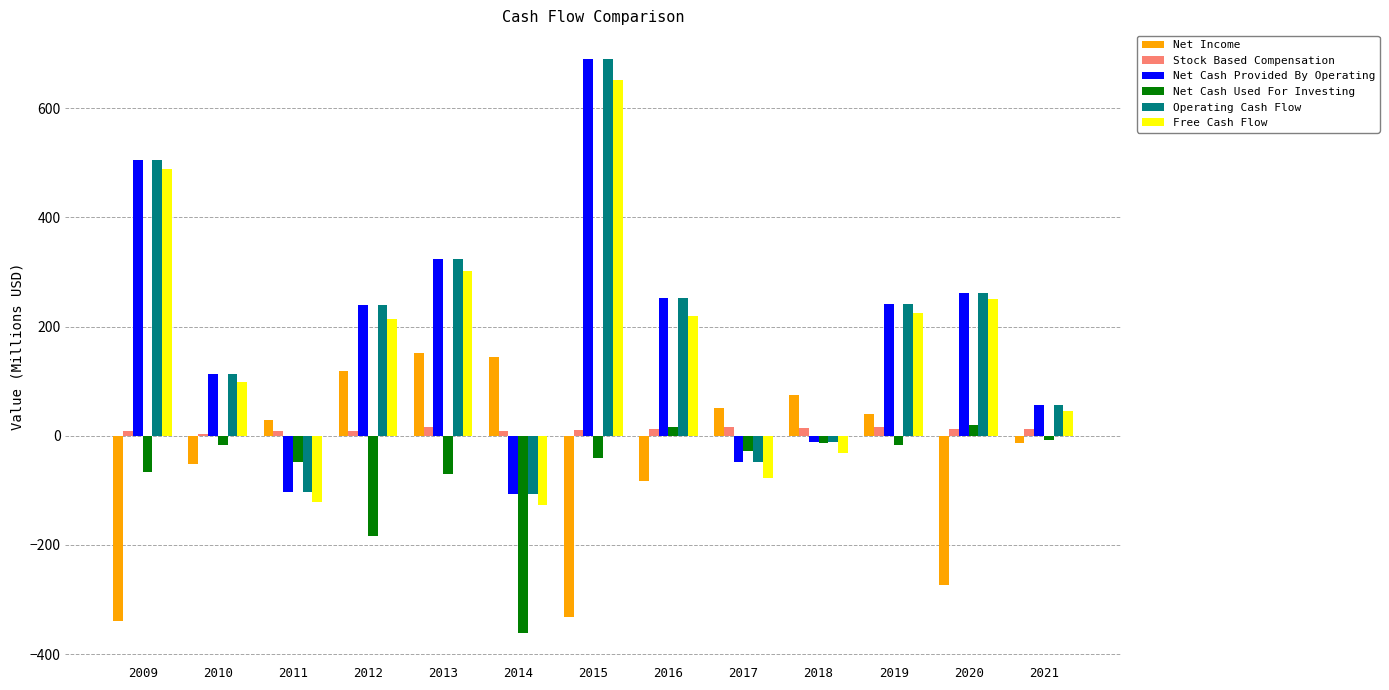

What is the approximate value of Operating Cash Flow at 2020?

261.0